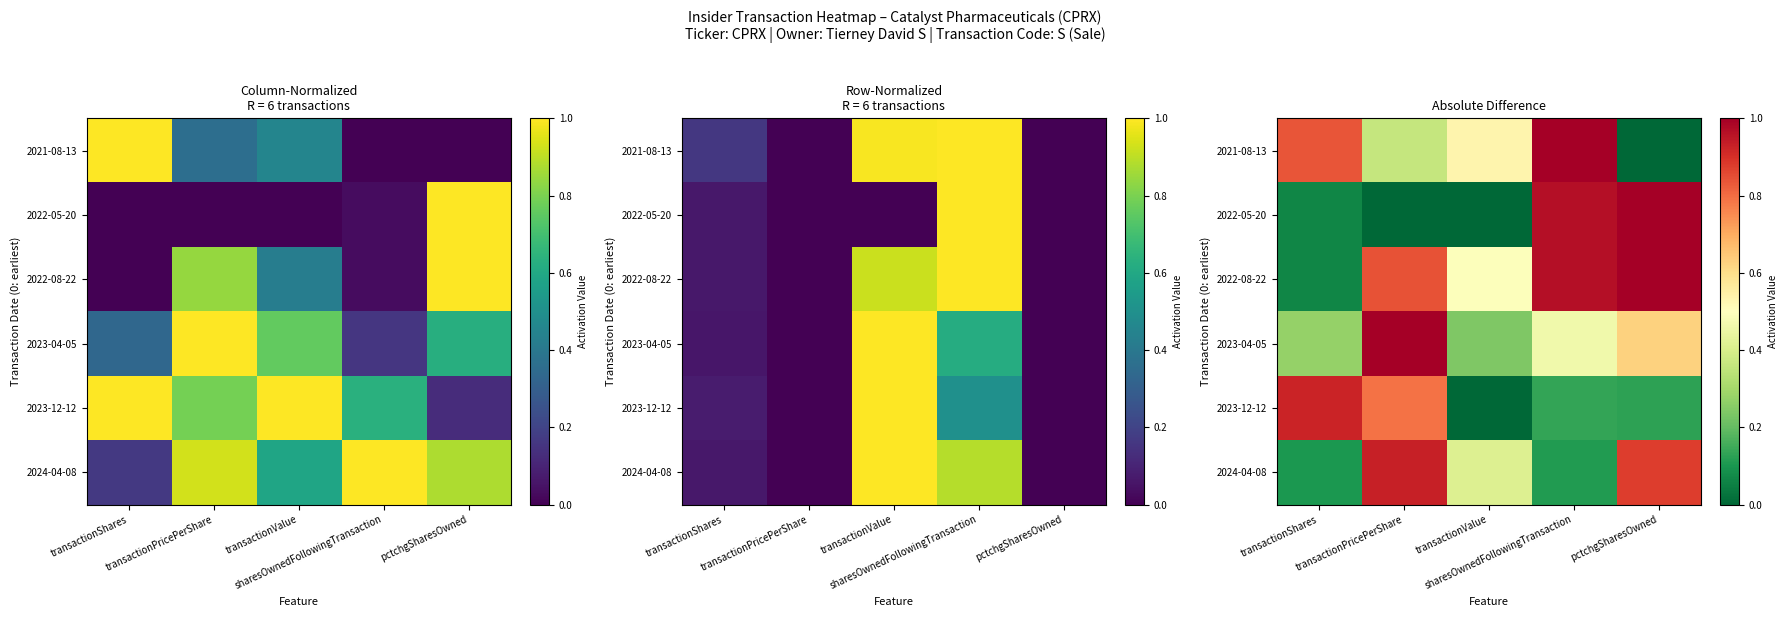

What is the average value of the 2022-08-22 series?

0.7